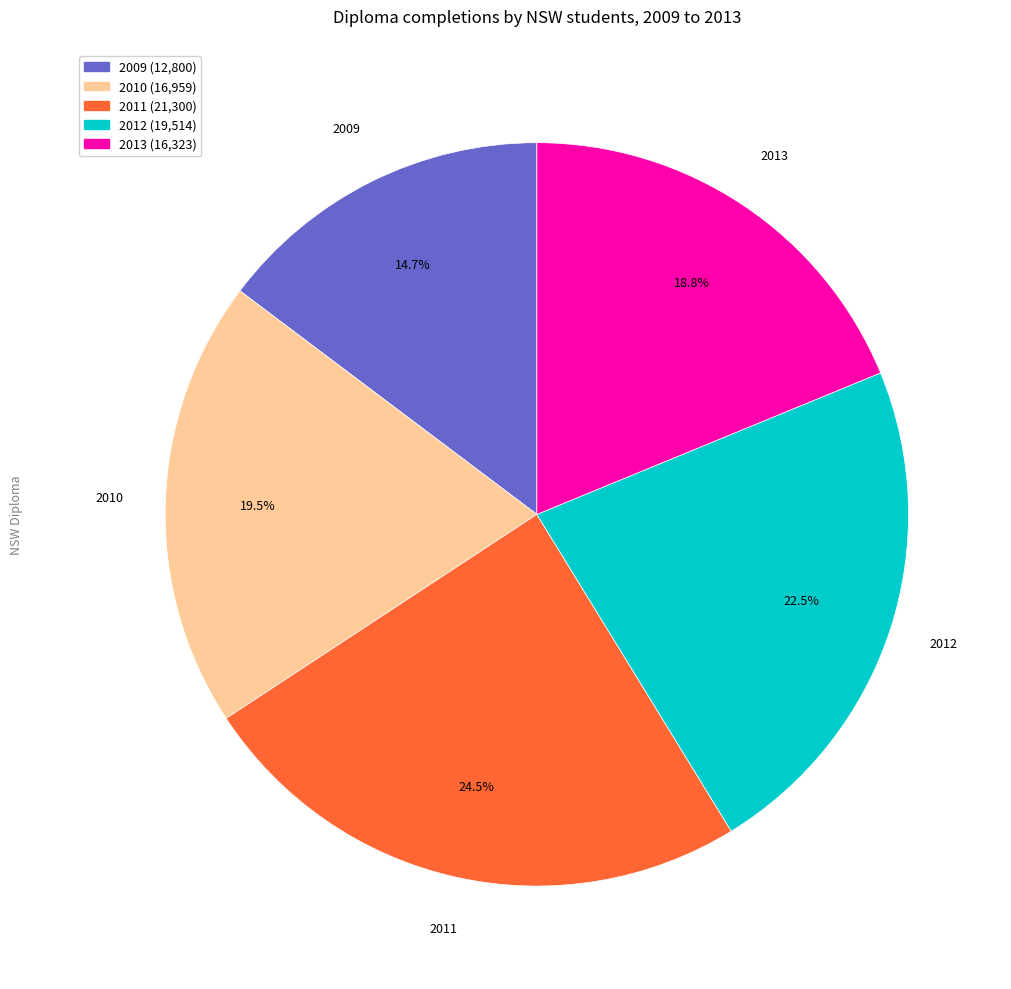

True or false: 2011 accounts for 31% of the total.

False